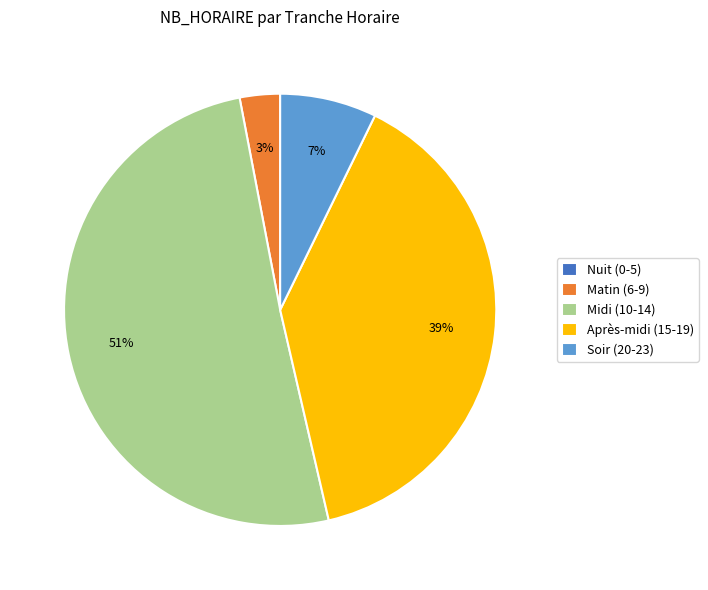

Is the sum of Soir (20-23) and Matin (6-9) greater than half?

No